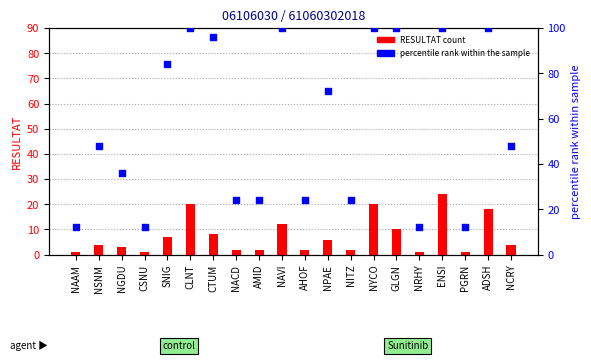

Which series contains the highest Y value?

percentile rank within the sample